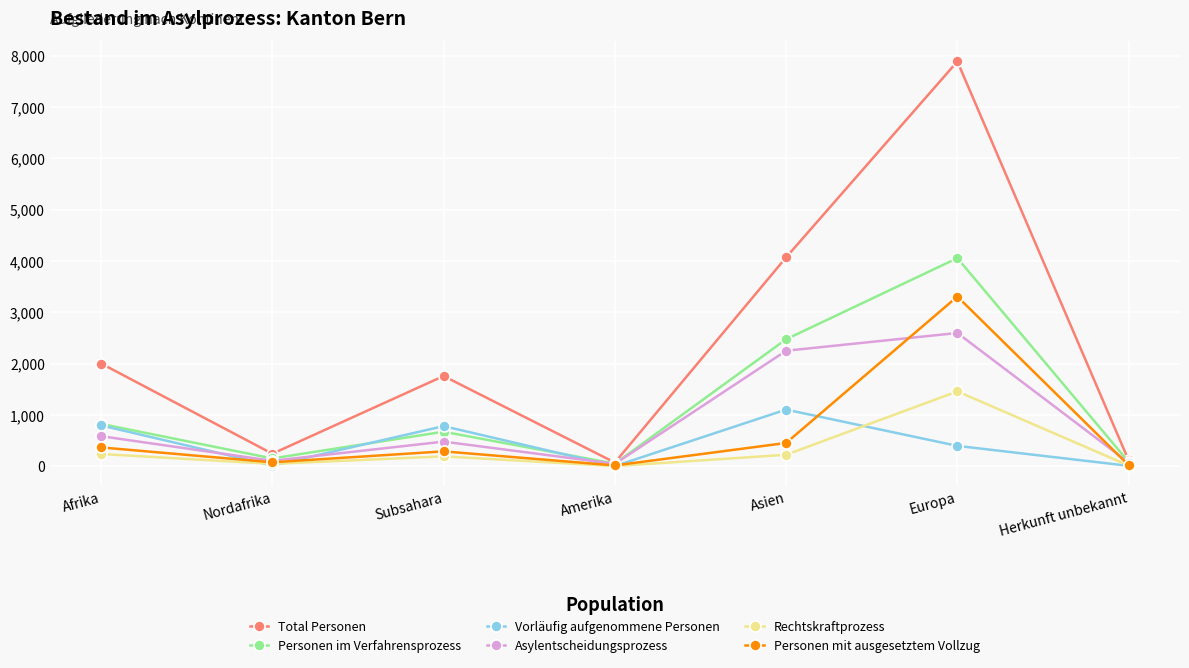

Between Afrika and Nordafrika, which series saw the biggest shift?

Total Personen